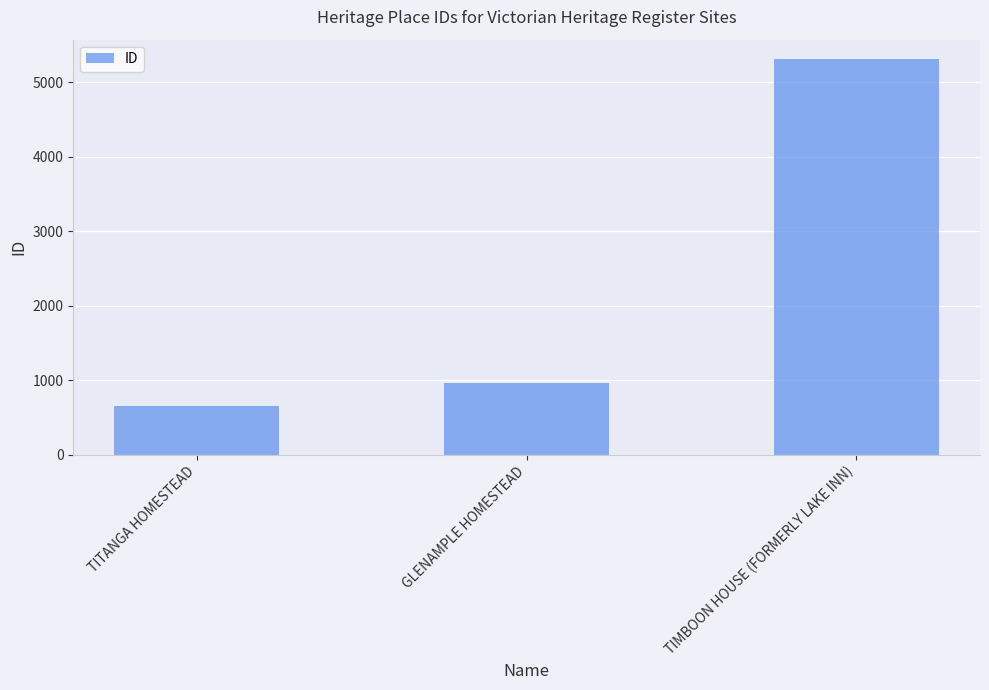

Where is the data nearest to the value 2982?

GLENAMPLE HOMESTEAD